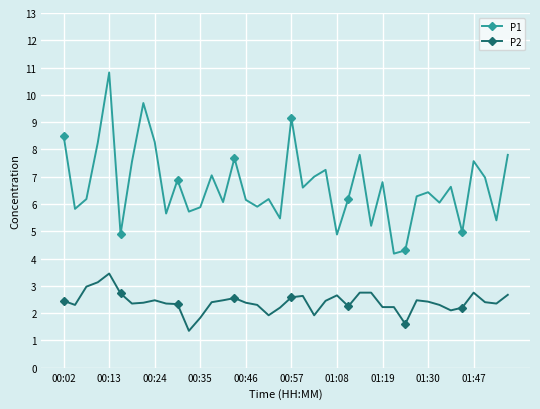

Which series has the largest range (max minus min)?

P1